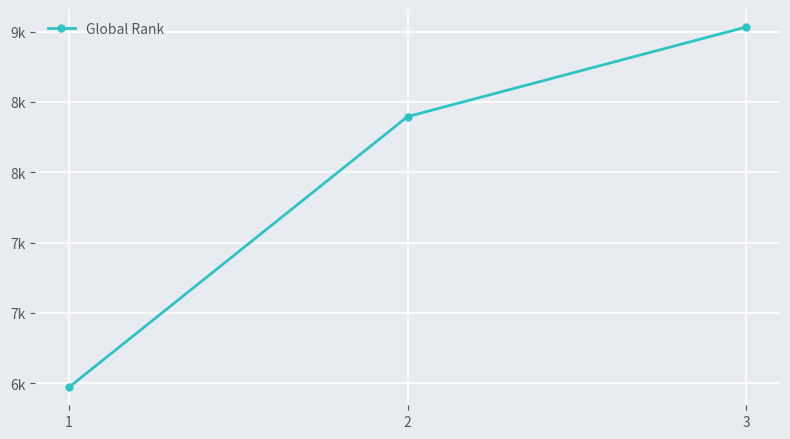

List the labels in order of value, largest first.

3, 2, 1